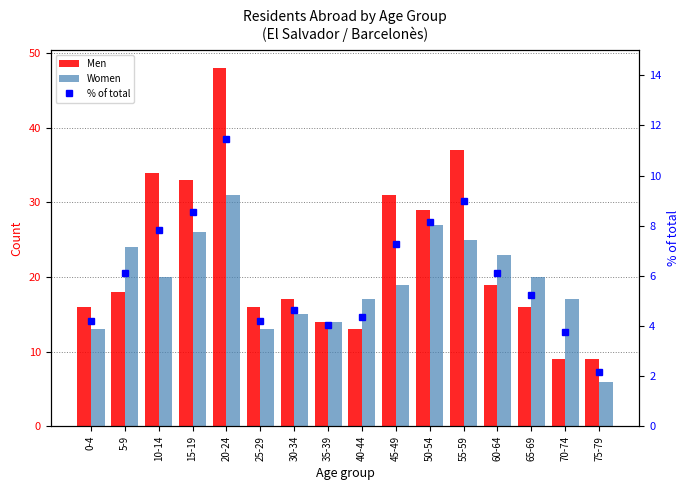

Reading left to right, extract all data points from this chart.

Men: 0-4=16.0	5-9=18.0	10-14=34.0	15-19=33.0	20-24=48.0	25-29=16.0	30-34=17.0	35-39=14.0	40-44=13.0	45-49=31.0	50-54=29.0	55-59=37.0	60-64=19.0	65-69=16.0	70-74=9.0	75-79=9.0
Women: 0-4=13.0	5-9=24.0	10-14=20.0	15-19=26.0	20-24=31.0	25-29=13.0	30-34=15.0	35-39=14.0	40-44=17.0	45-49=19.0	50-54=27.0	55-59=25.0	60-64=23.0	65-69=20.0	70-74=17.0	75-79=6.0
% of total: 0-4=4.2	5-9=6.1	10-14=7.8	15-19=8.6	20-24=11.5	25-29=4.2	30-34=4.6	35-39=4.1	40-44=4.3	45-49=7.3	50-54=8.1	55-59=9.0	60-64=6.1	65-69=5.2	70-74=3.8	75-79=2.2